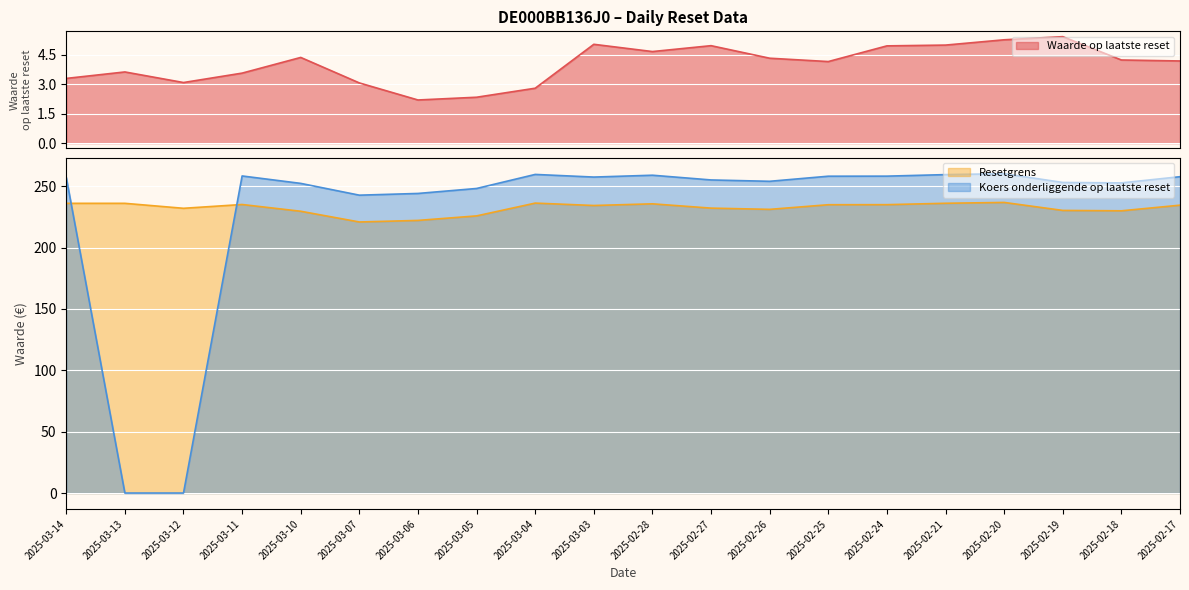

In Resetgrens, how many points are lower than both neighbors (excluding endpoints)?

5